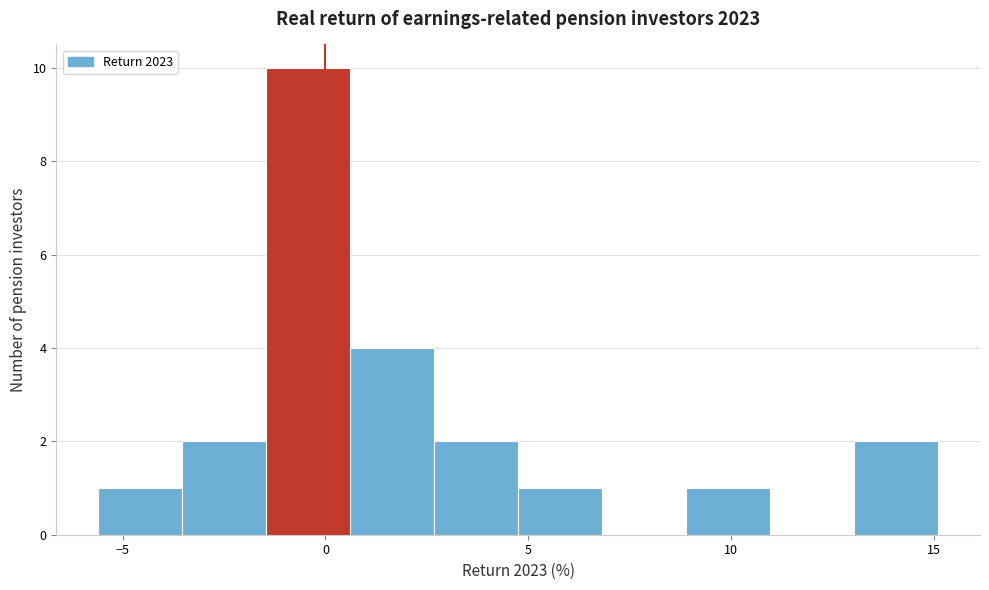

Reading left to right, list every bar in this chart as the range it spans on the x-axis followed by its height. Neither the bar edges nor the heights are printed on the chart, so give them approximately, as read against the axes.

-5.5 to -3.5: 1
-3.5 to -1.5: 2
-1.5 to 0.5: 10
0.5 to 2.5: 4
2.5 to 5.0: 2
5.0 to 7.0: 1
7.0 to 9.0: 0
9.0 to 11.0: 1
11.0 to 13.0: 0
13.0 to 15.0: 2